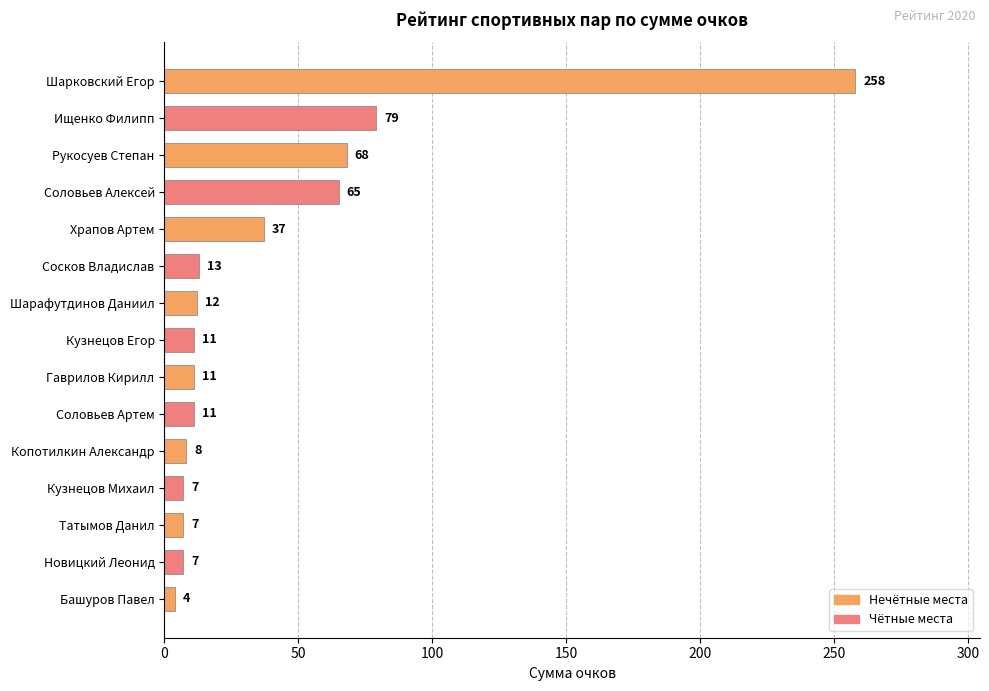

What is the label of the 14th bar from the top?

Новицкий Леонид